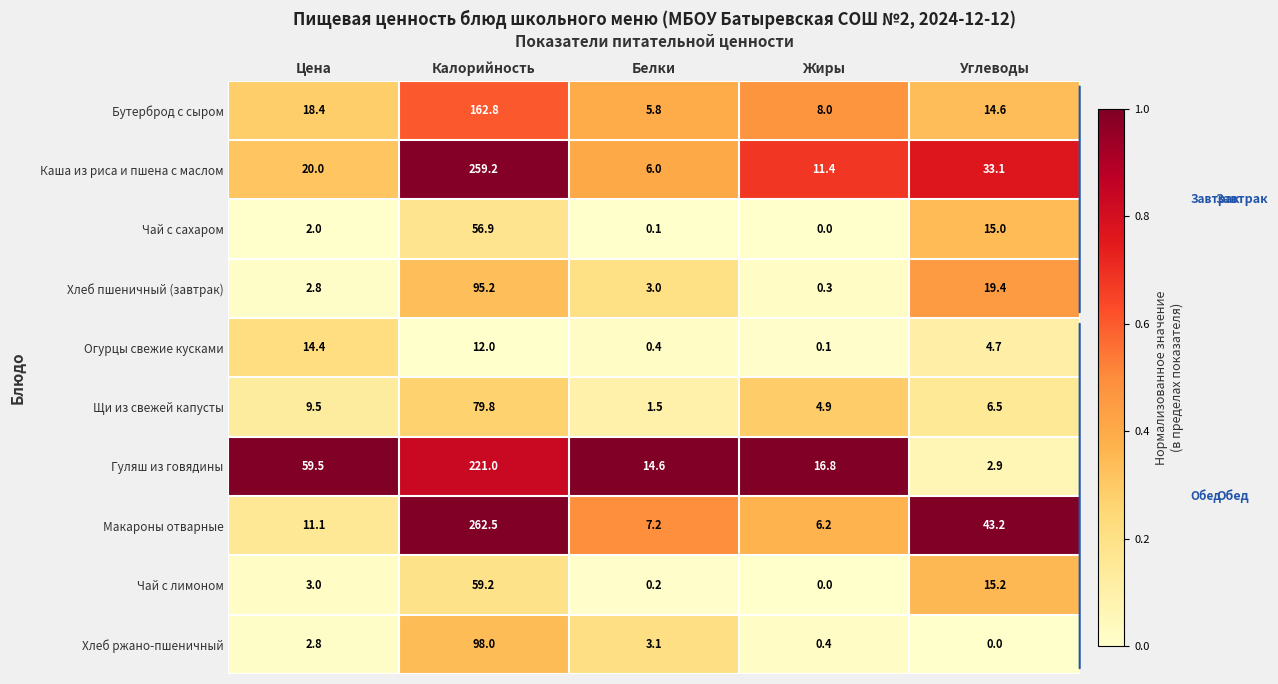

Which category has the highest value across all series?

Калорийность